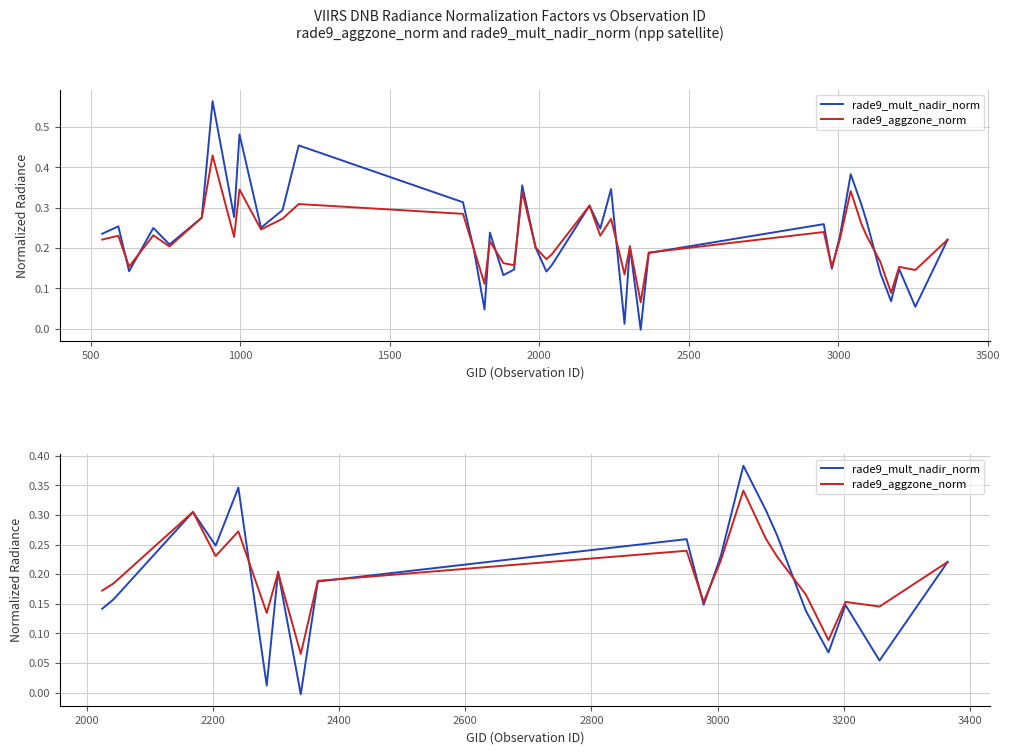

Reading left to right, what are all the values shown in this chart?

rade9_mult_nadir_norm: 0.1	0.2	0.3	0.2	0.3	0.0	0.2	-0.0	0.2	0.3	0.1	0.2	0.4	0.3	0.3	0.1	0.1	0.1	0.1	0.2
rade9_aggzone_norm: 0.2	0.2	0.3	0.2	0.3	0.1	0.2	0.1	0.2	0.2	0.2	0.2	0.3	0.3	0.2	0.2	0.1	0.2	0.1	0.2